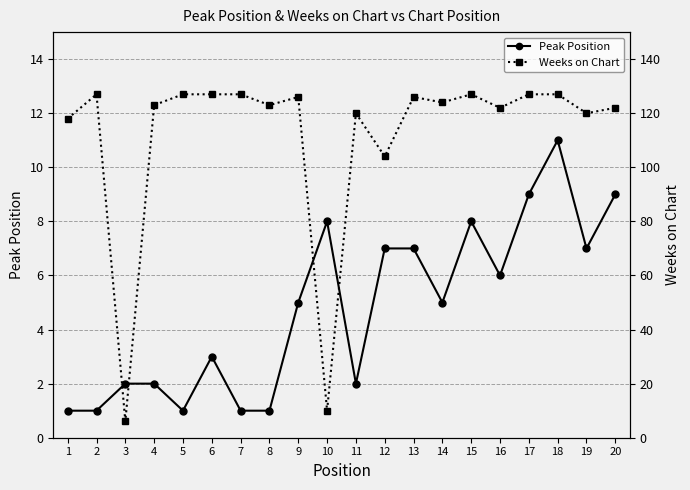

True or false: Weeks on Chart and Peak Position cross at least once.

False